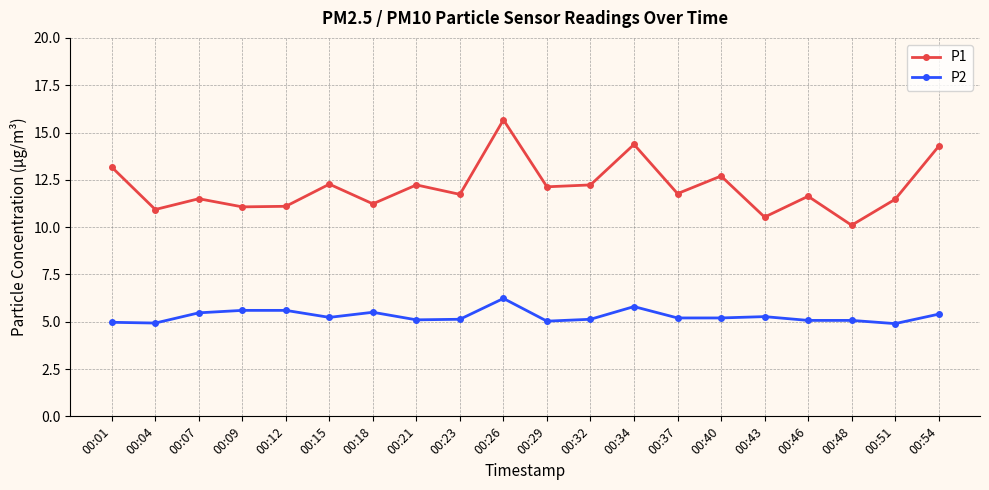

Rank the series by their average value, from lowest to highest.

P2, P1